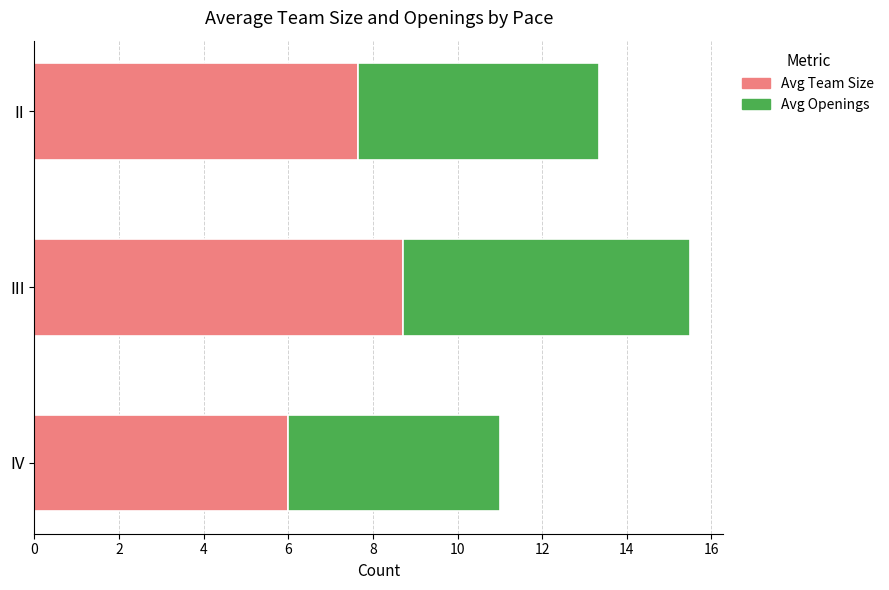

The Avg Team Size series shows 8.5 at IV. True or false?

False